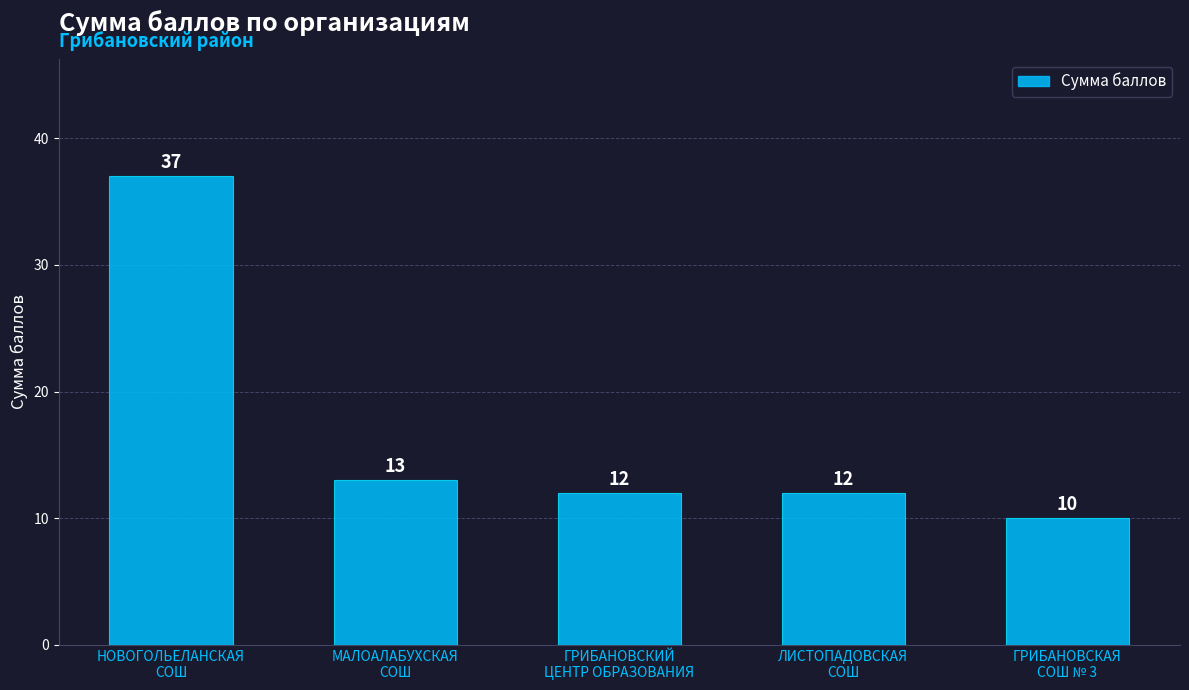

What is the minimum value shown in the chart?

10